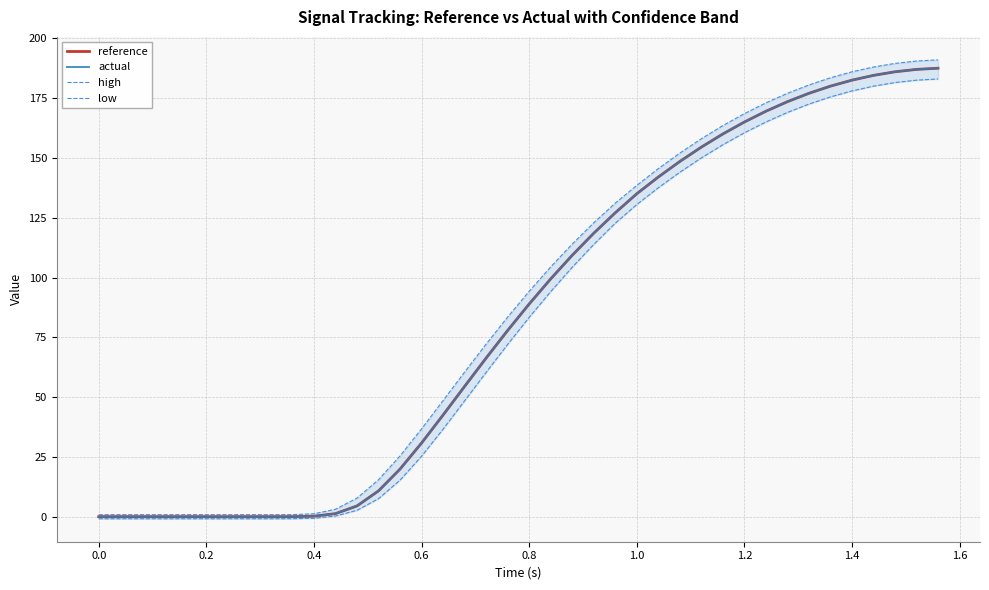

What is the value of the actual point at the 40th from the left?

187.5